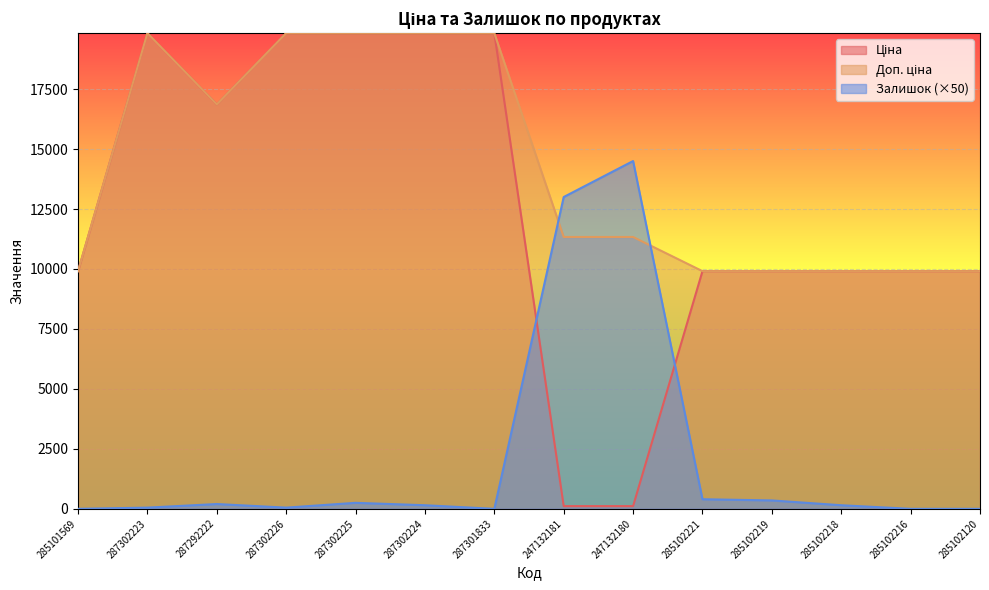

What is the total value across all series at 287302225?

39912.1